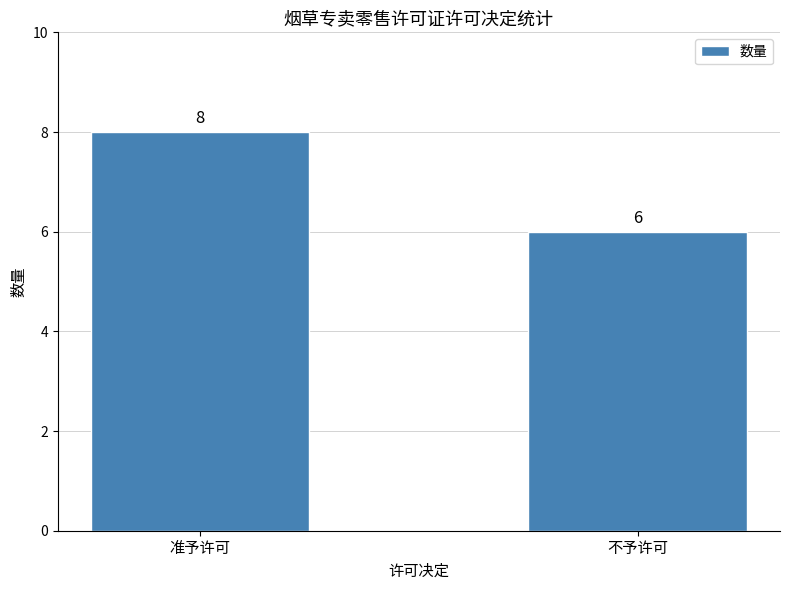

What is the sum of the values at 准予许可 and 不予许可?

14